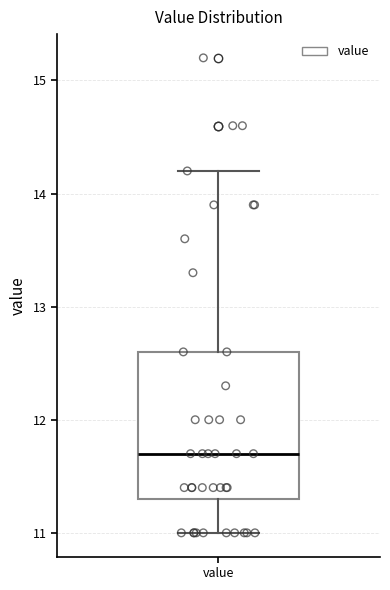

Read this box plot against the y-axis: the position of the median line, the range covered by the box, and the ends of both whiskers. The values are not printed on the chart, so give them approximately, as read against the axis.

median 11.7, box 11.3 to 12.6, whiskers 11.0 to 14.2